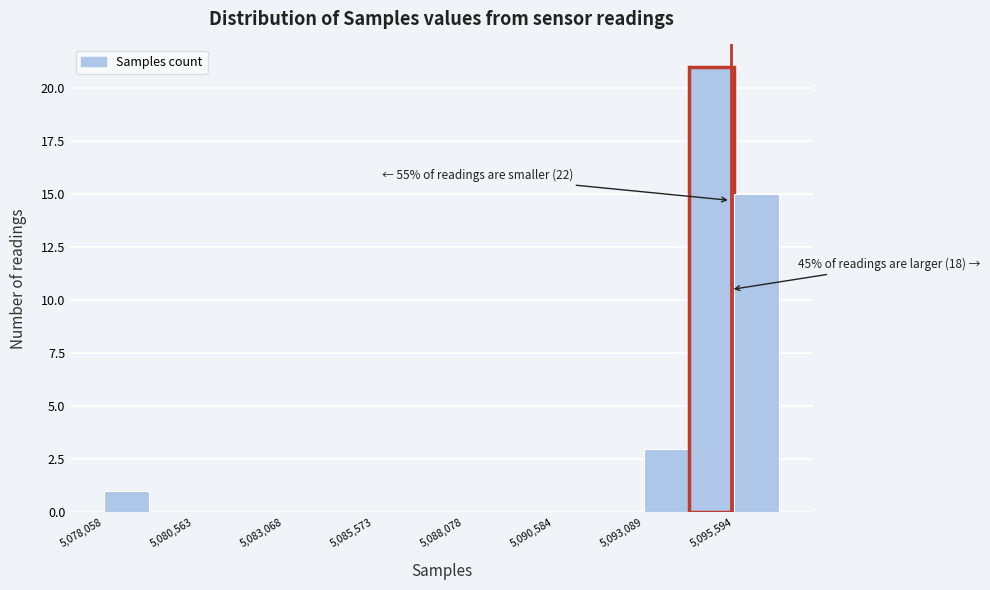

Around what value on the x-axis is the tallest bar? Give the approximate position of its centre, as read against the axis.

5095000